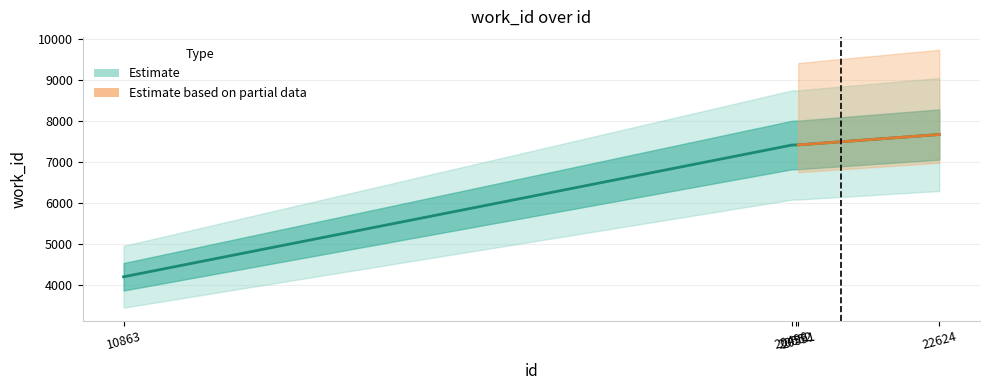

What is the maximum value shown in the chart?

7665